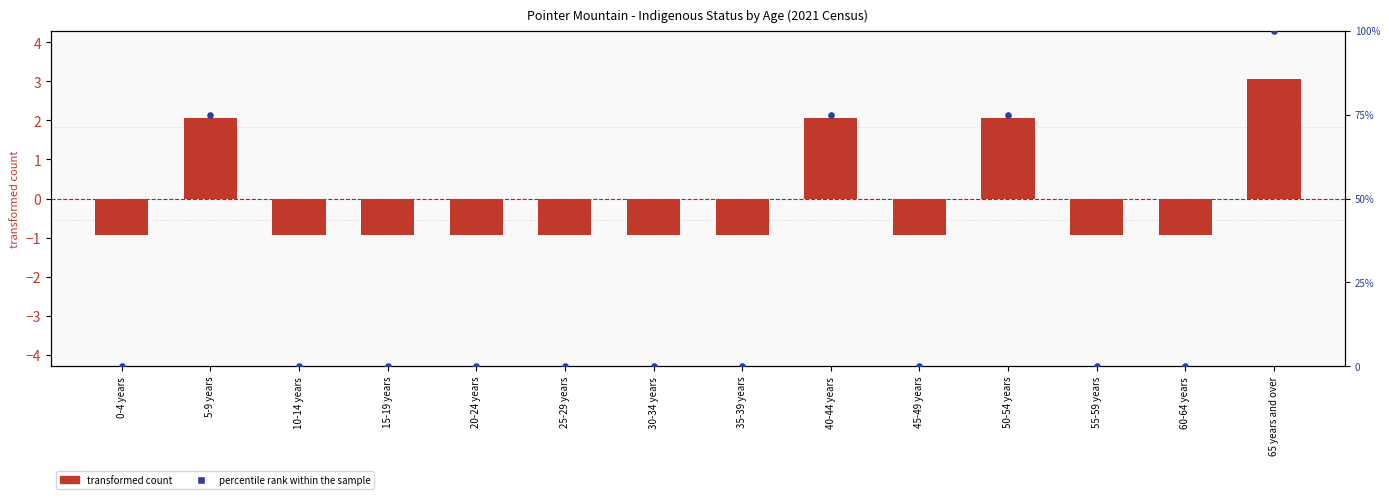

At which category is the sum across all series the highest?

65 years and over